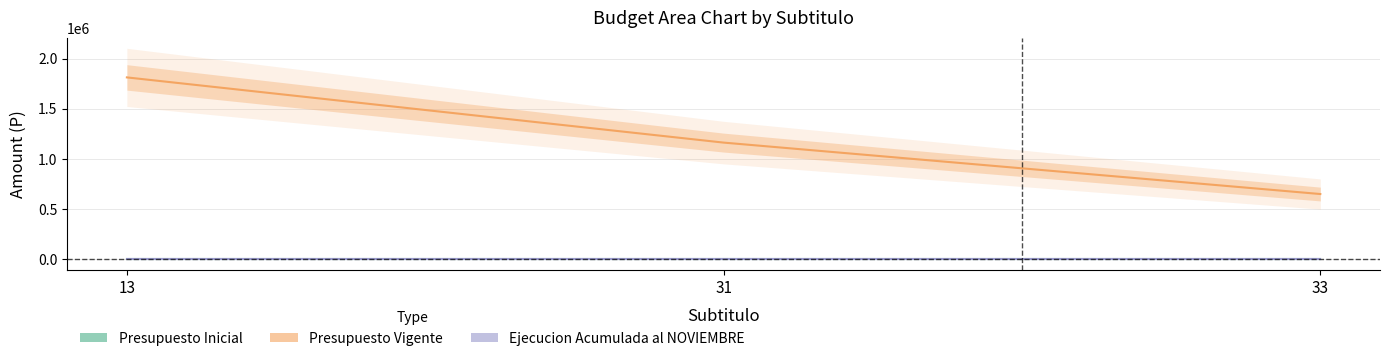

How many lines are shown in the chart?

3